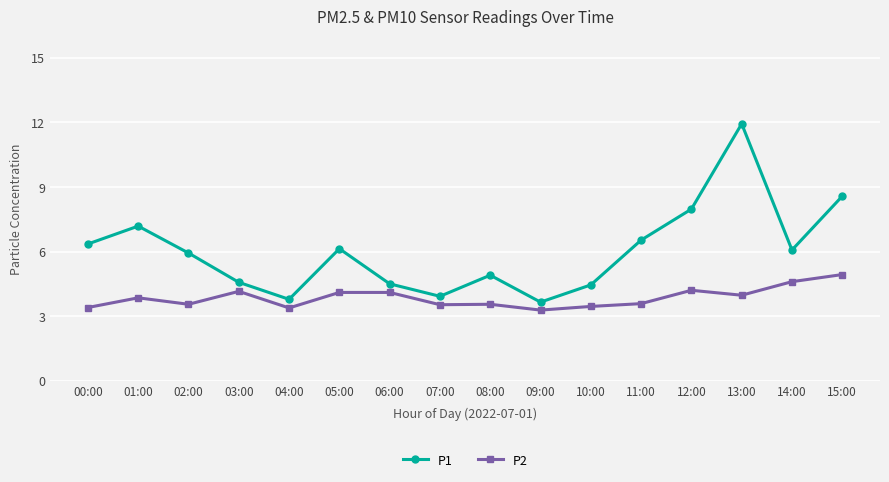

In P1, how many points are higher than both neighbors (excluding endpoints)?

4